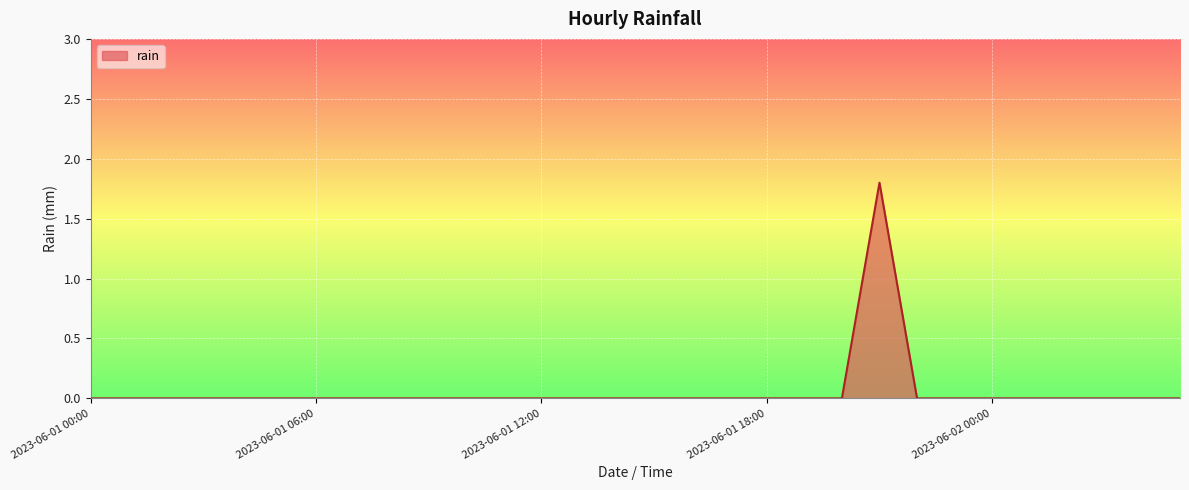

What is the maximum value shown in the chart?

1.8